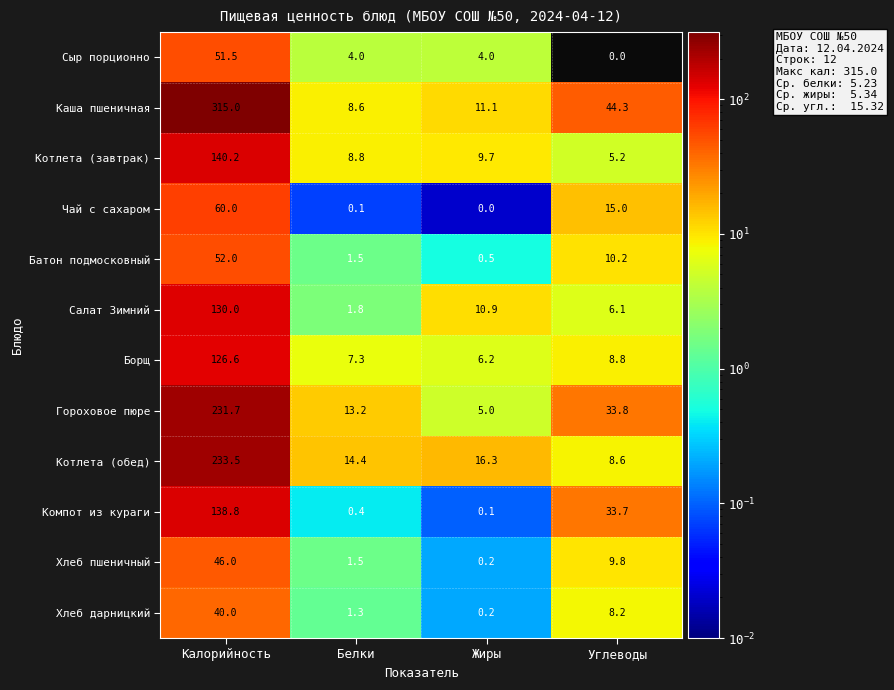

Where does the Сыр порционно series first go above 4?

Калорийность